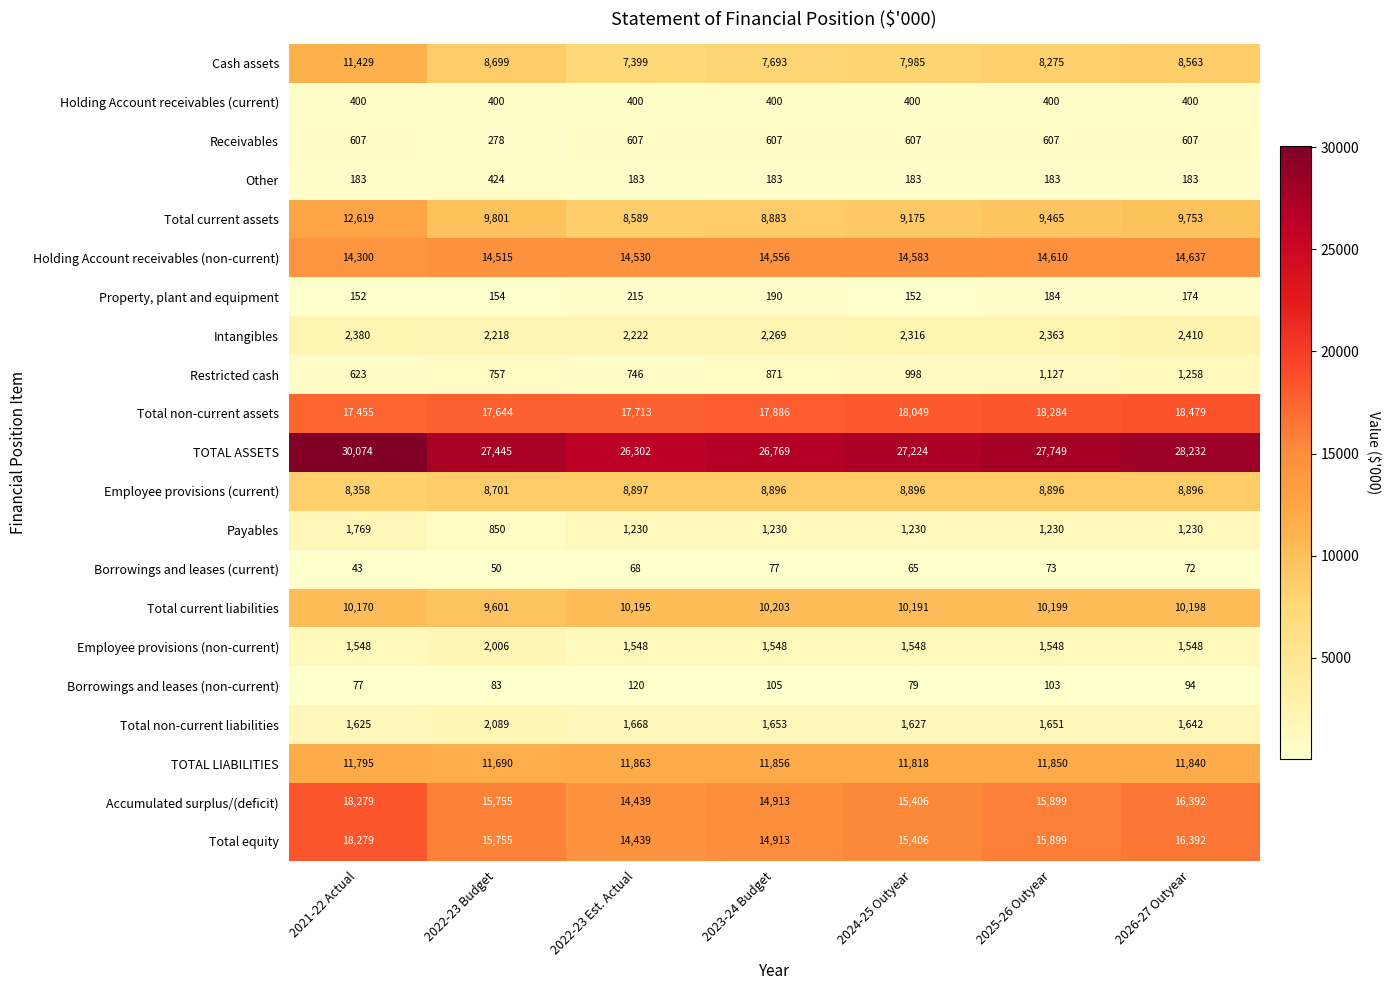

List the labels in order of Borrowings and leases (current) value, largest first.

2023-24 Budget, 2025-26 Outyear, 2026-27 Outyear, 2022-23 Est. Actual, 2024-25 Outyear, 2022-23 Budget, 2021-22 Actual